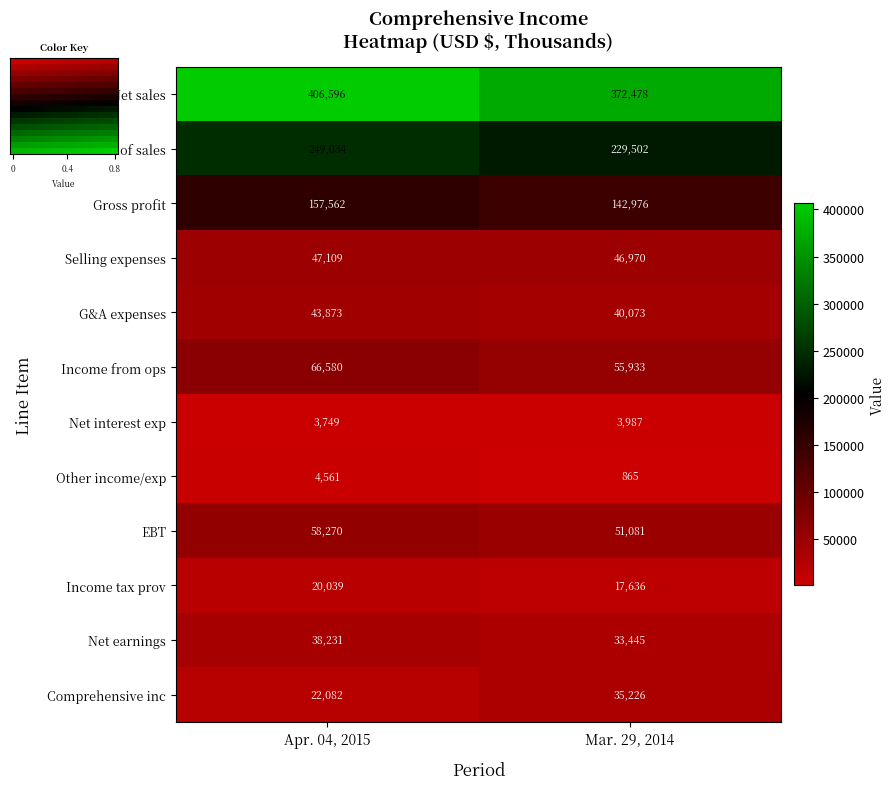

At which label does Income tax prov reach its peak?

Apr. 04, 2015